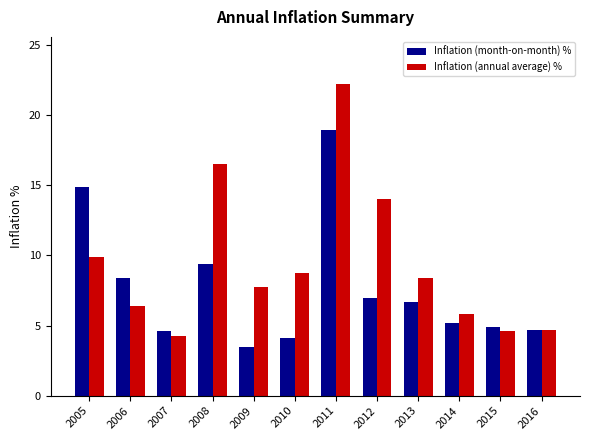

Which series has the largest range (max minus min)?

Inflation (annual average) %